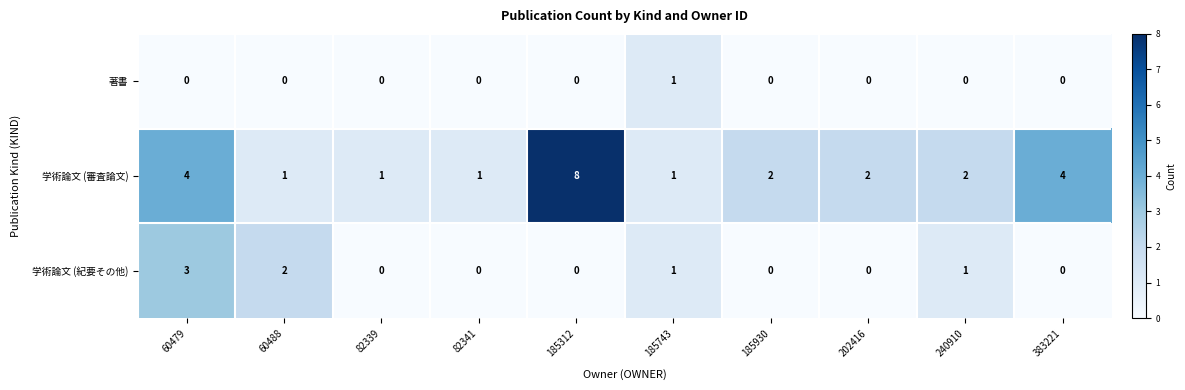

The 学術論文 (審査論文) series shows 11 at 185312. True or false?

False